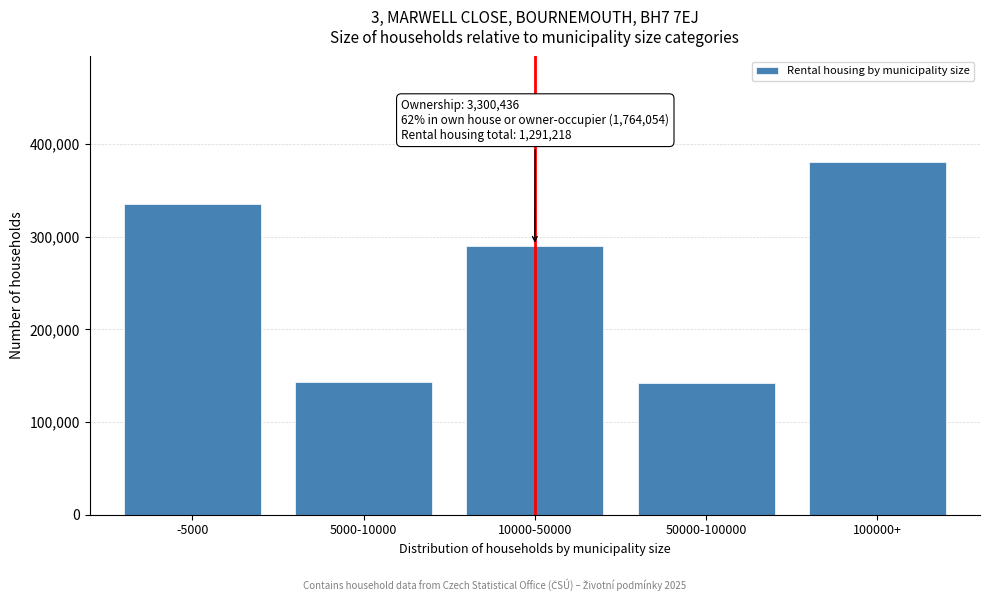

What is the sum of the values at 100000+ and 5000-10000?

523247